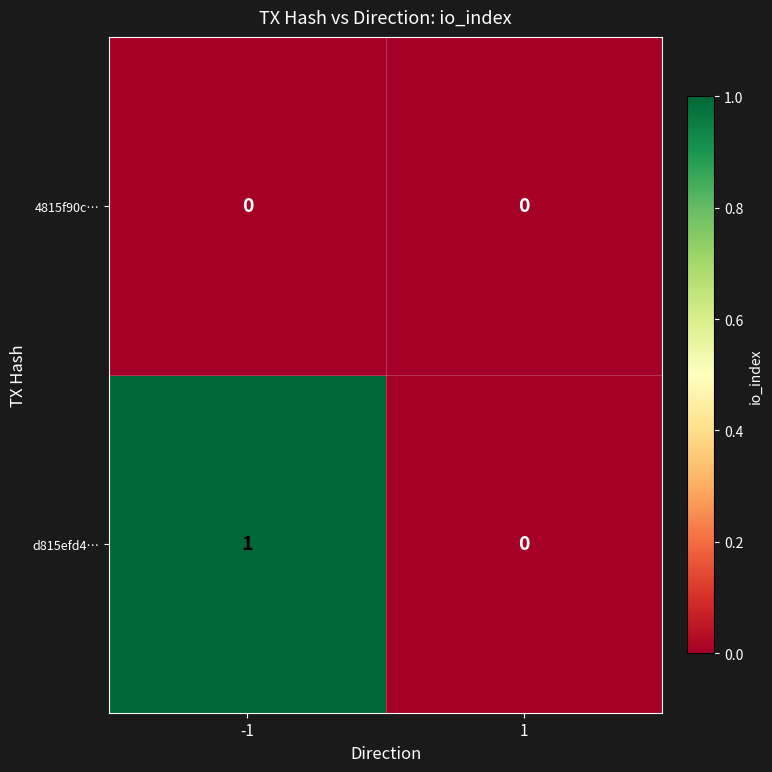

Reading right to left, what are all the values shown in this chart?

4815f90c…: 0	0
d815efd4…: 0	1